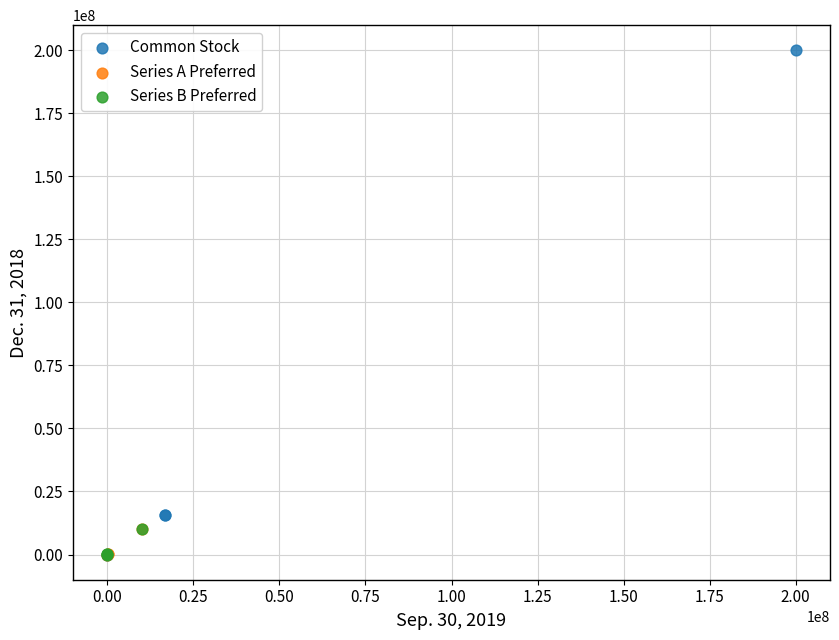

Which series contains the highest Y value?

Common Stock